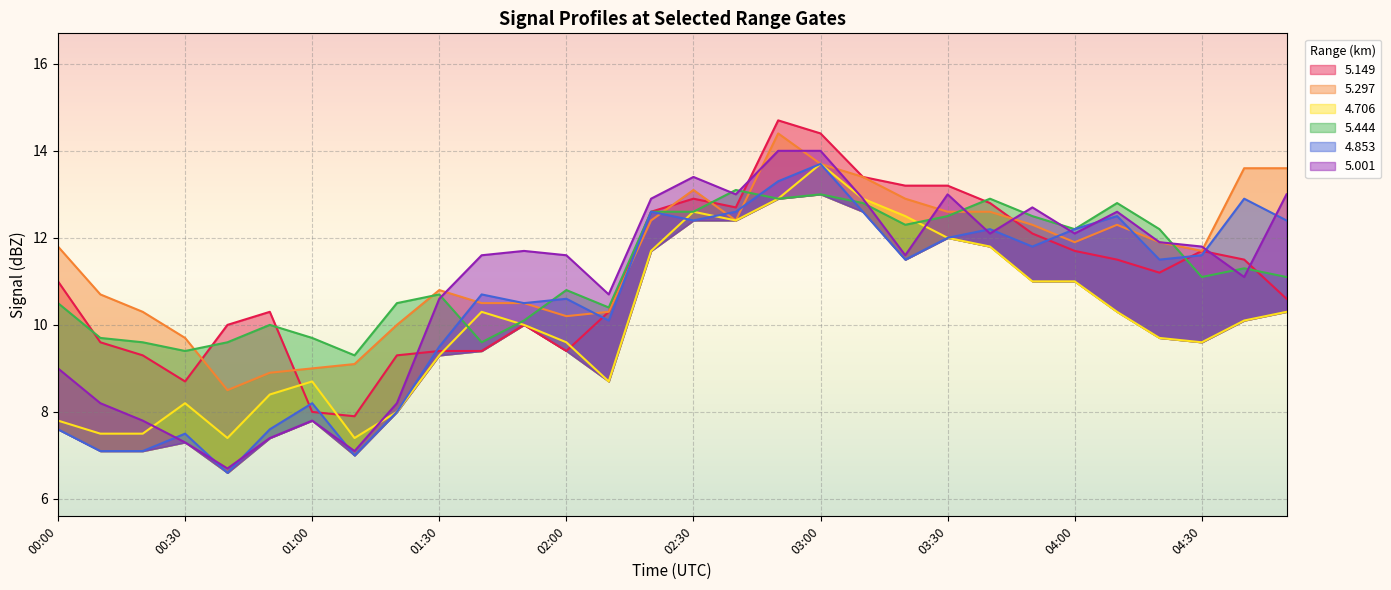

Is it true that   5.001 equals 8.5 at 02:30?

False